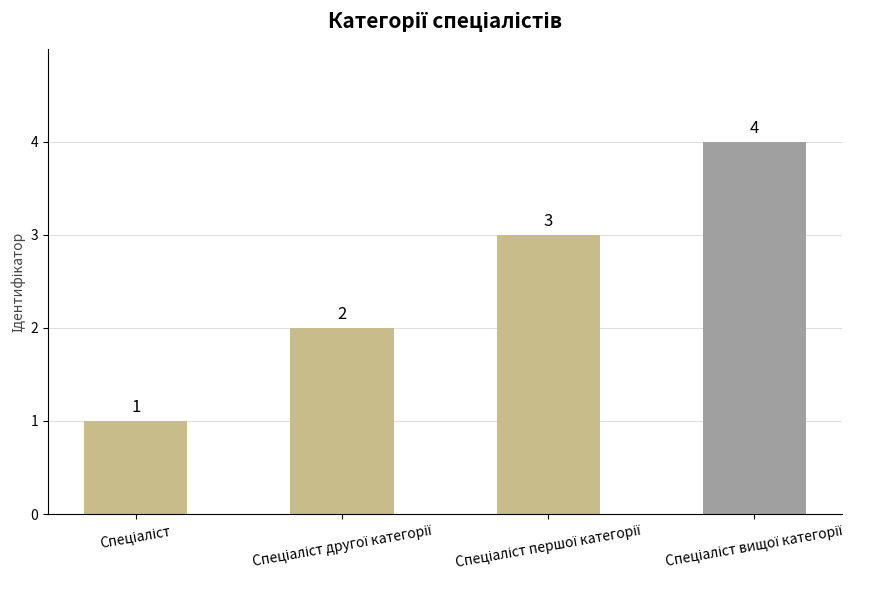

How many values are between 2 and 4?

3